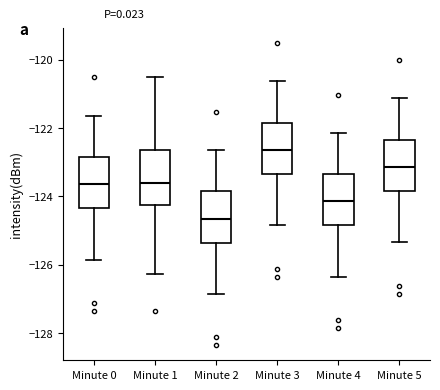

Reading left to right, transcribe this box plot: for each box, give where its median line is, the range the box spans, and where its two whiskers end, as read against the y-axis. The values are not printed on the chart, so give them approximately, as read against the axis.

Minute 0: median -123.6, box -124.4 to -122.8, whiskers -125.8 to -121.6
Minute 1: median -123.6, box -124.2 to -122.6, whiskers -126.2 to -120.6
Minute 2: median -124.6, box -125.4 to -123.8, whiskers -126.8 to -122.6
Minute 3: median -122.6, box -123.4 to -121.8, whiskers -124.8 to -120.6
Minute 4: median -124.2, box -124.8 to -123.4, whiskers -126.4 to -122.2
Minute 5: median -123.2, box -123.8 to -122.4, whiskers -125.4 to -121.2